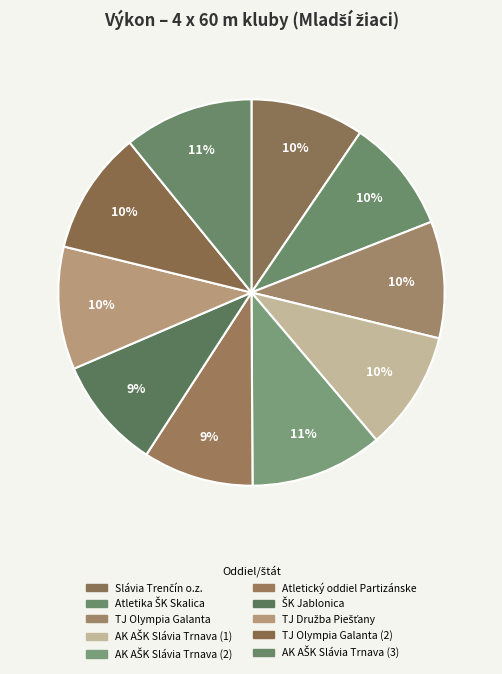

How many slices are in this pie chart?

10